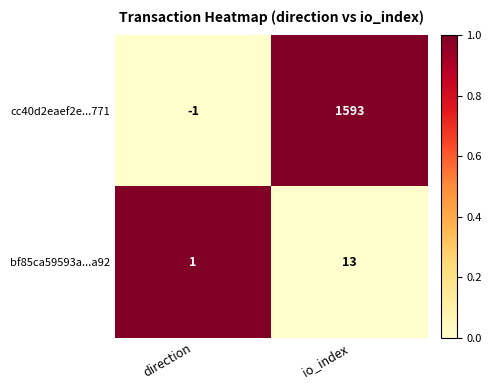

Which series has the largest range (max minus min)?

cc40d2eaef2e...771